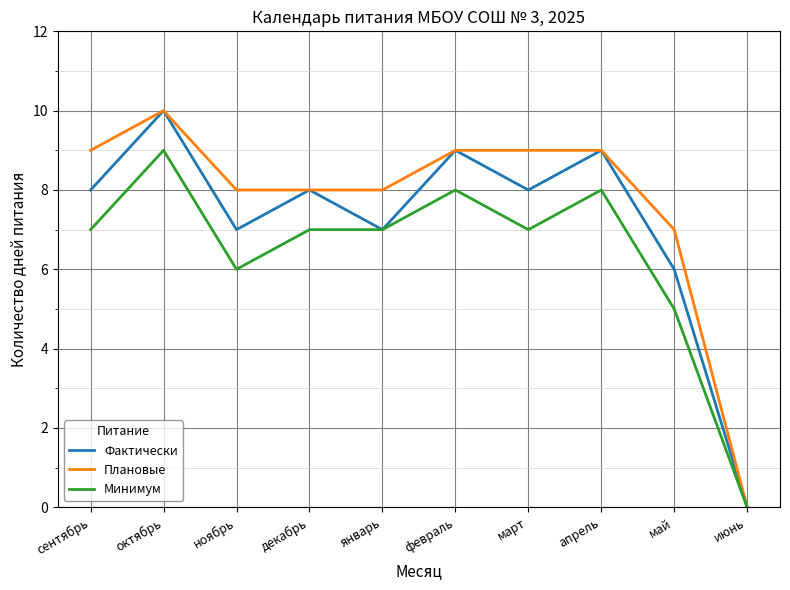

Is the value of Фактически at апрель greater than the value of Минимум at апрель?

Yes